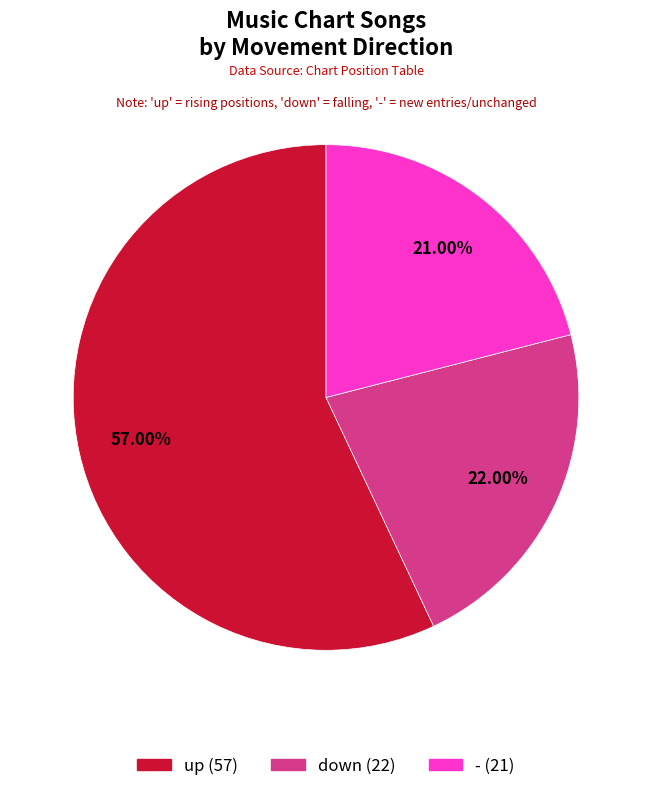

To the nearest percent, what is the difference between the up and - slice percentages?

36%